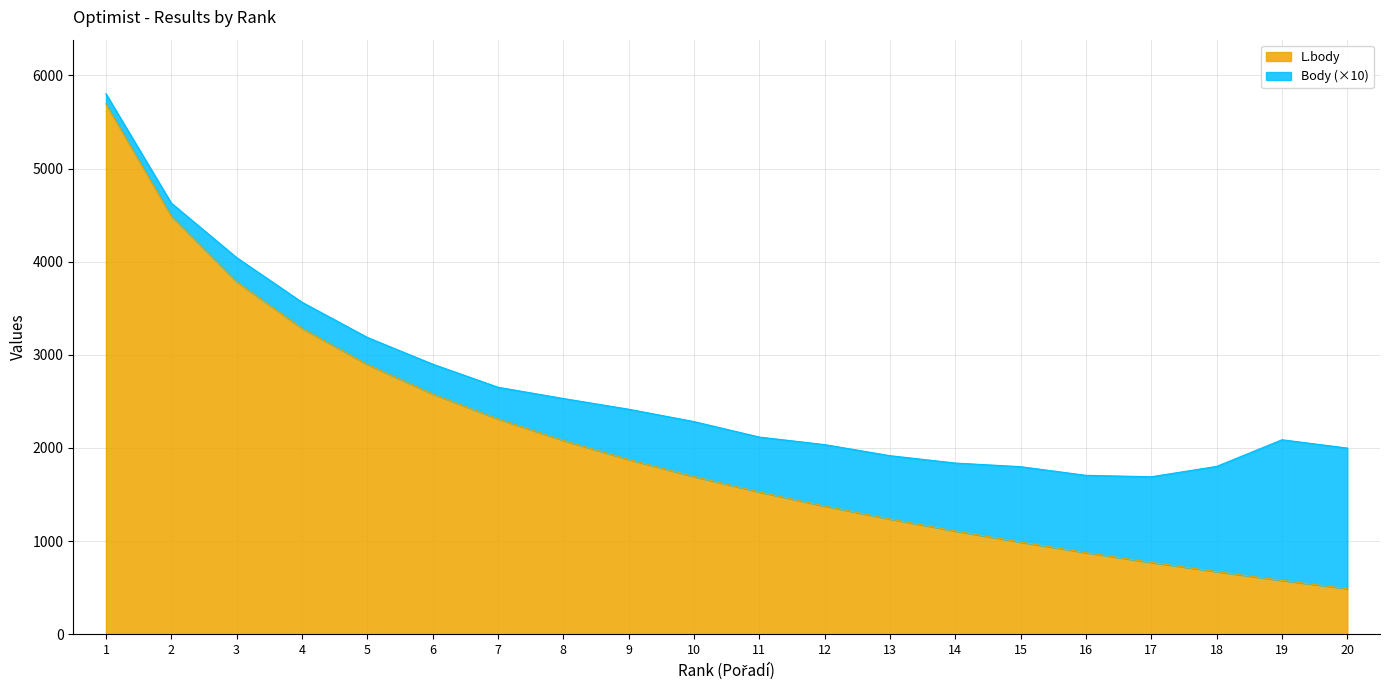

What is the maximum value shown in the chart?

5693